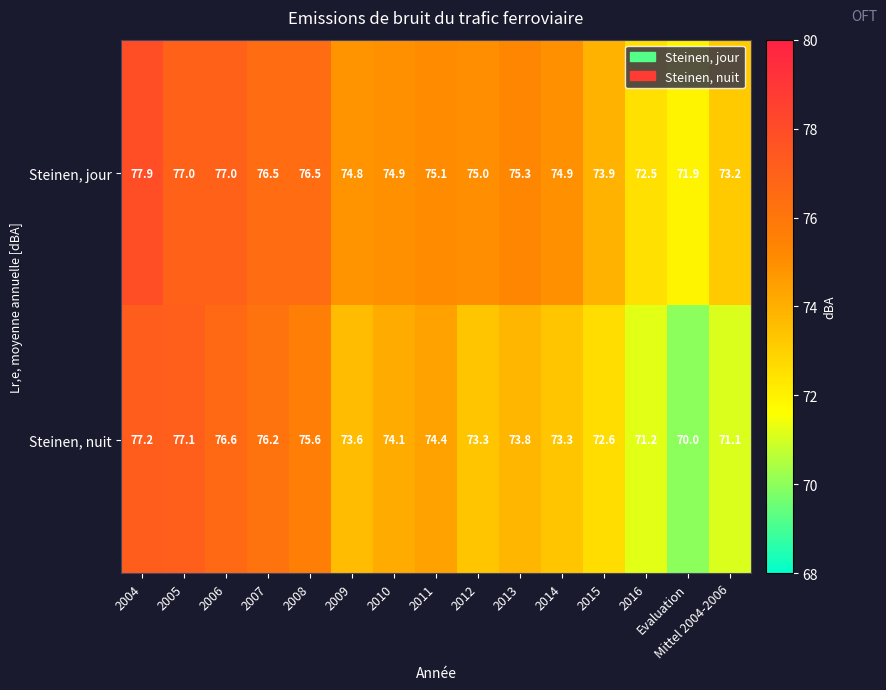

What is the difference between the maximum and minimum values in the Steinen, jour series?

6.0